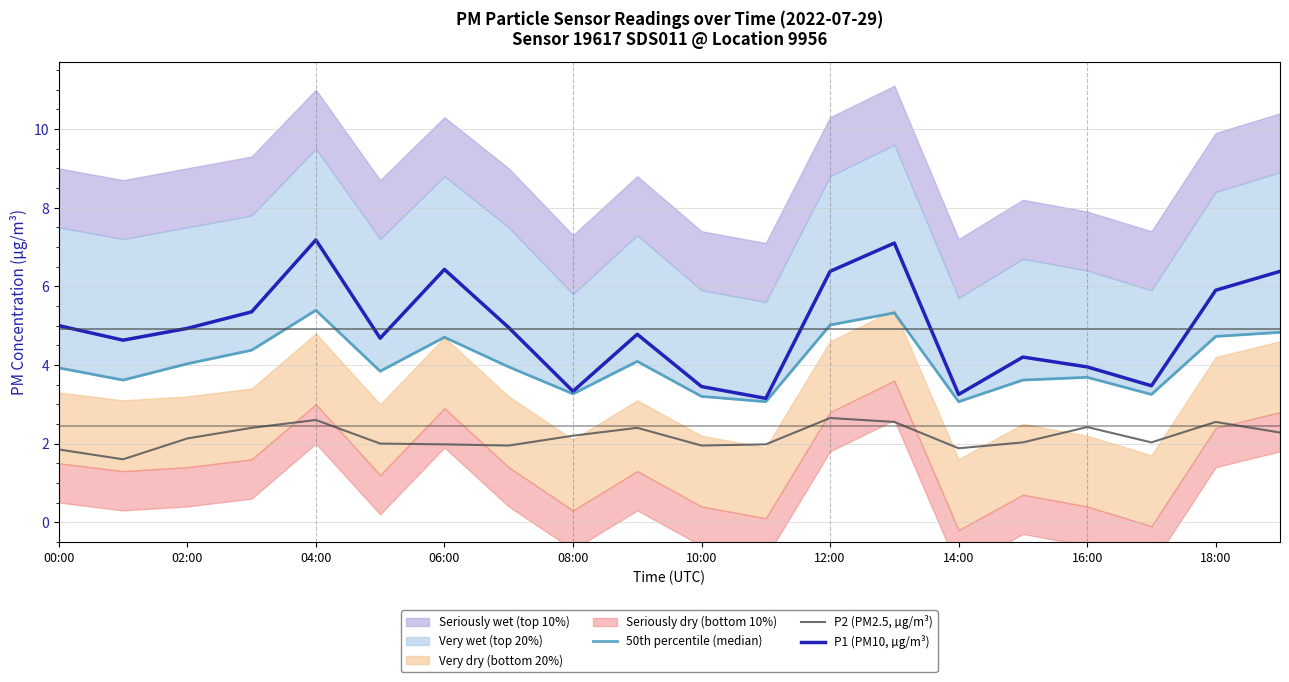

True or false: P2 (PM2.5, µg/m³) and P1 (PM10, µg/m³) cross at least once.

False